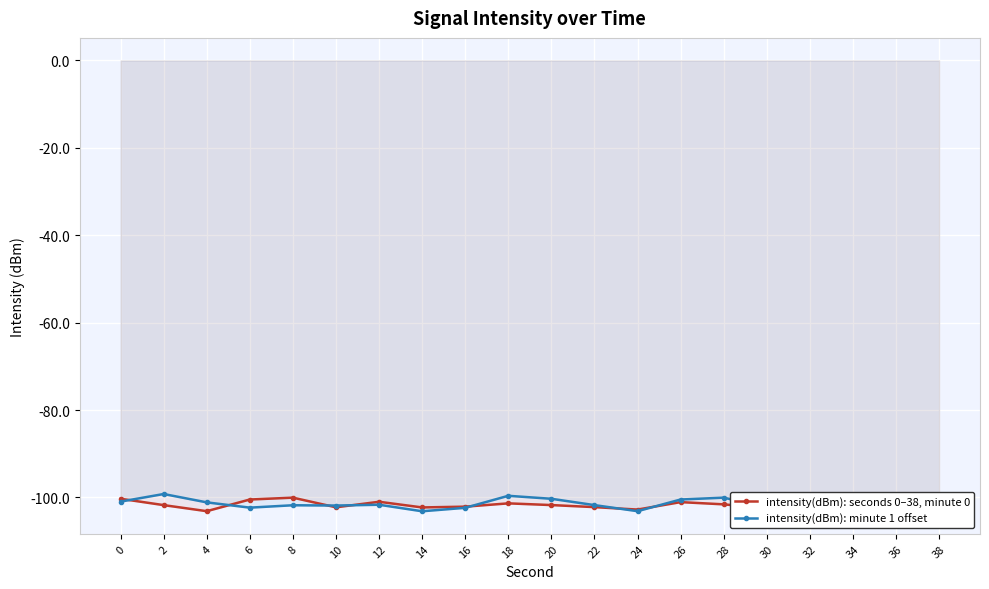

Is this an area chart (filled region under the line)?

No